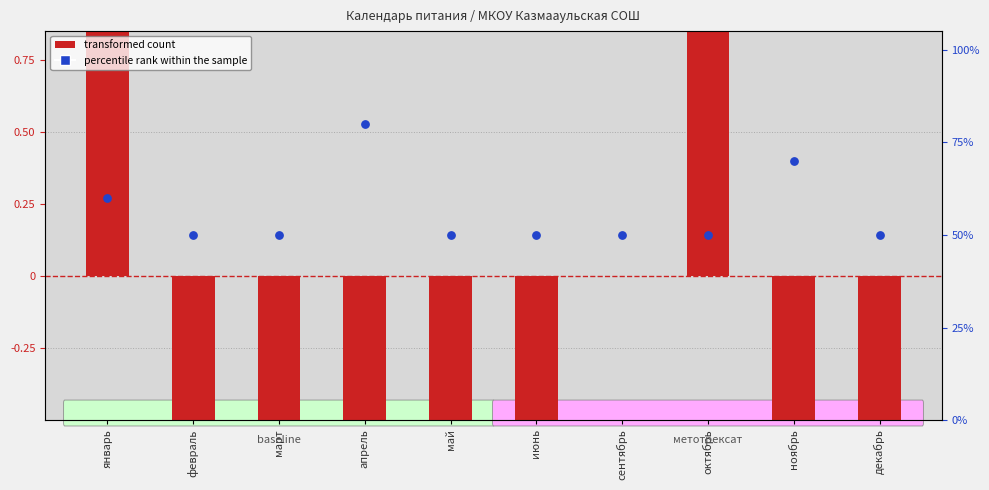

At how many categories does at least one series exceed 75?

1